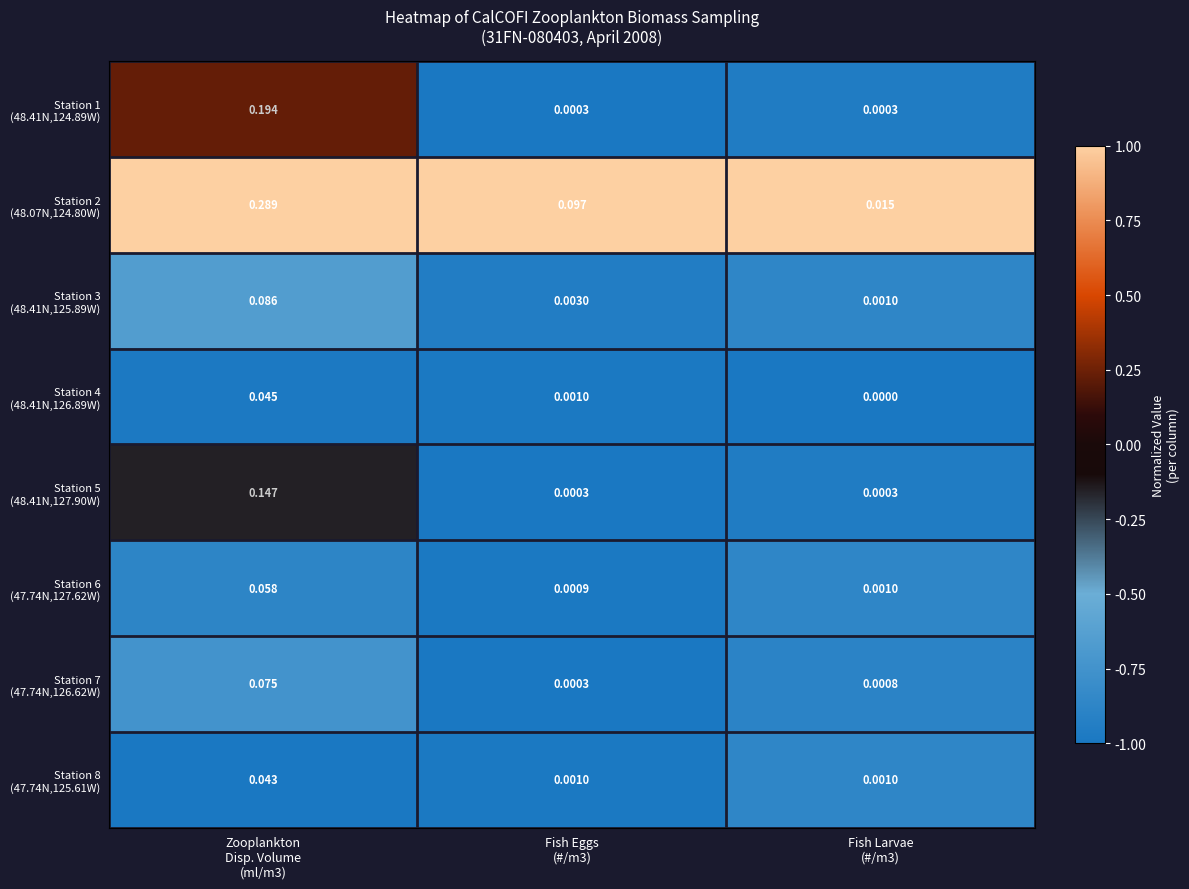

How many categories are shown in the chart?

3